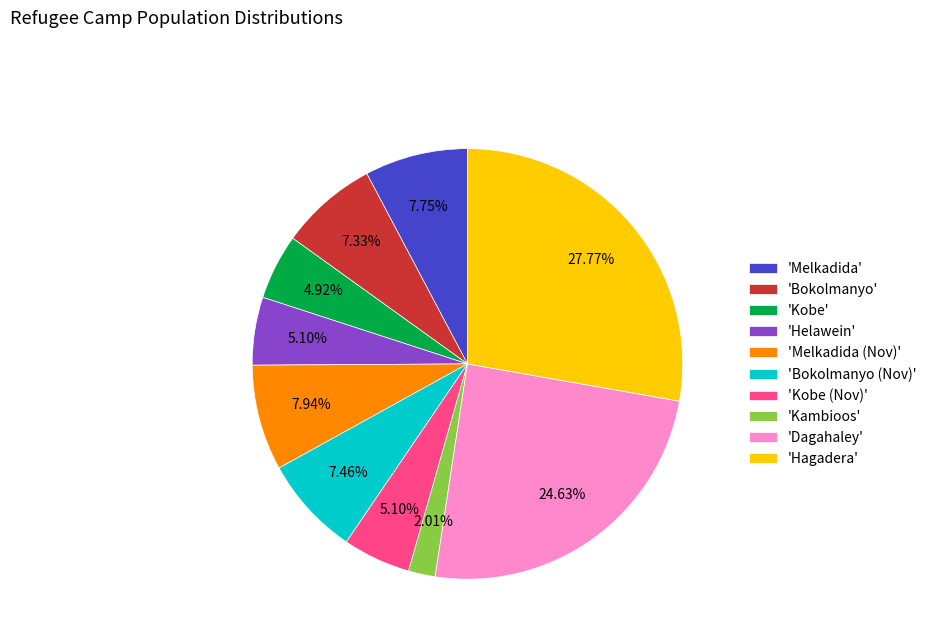

How many segments does this pie chart have?

10